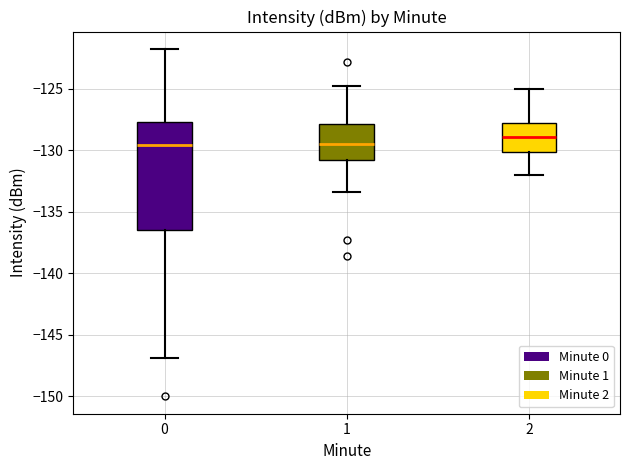

Reading left to right, transcribe this box plot: for each box, give where its median line is, the range the box spans, and where its two whiskers end, as read against the y-axis. The values are not printed on the chart, so give them approximately, as read against the axis.

0: median -129.5, box -136.5 to -127.5, whiskers -147.0 to -122.0
1: median -129.5, box -131.0 to -128.0, whiskers -133.5 to -125.0
2: median -129.0, box -130.0 to -128.0, whiskers -132.0 to -125.0